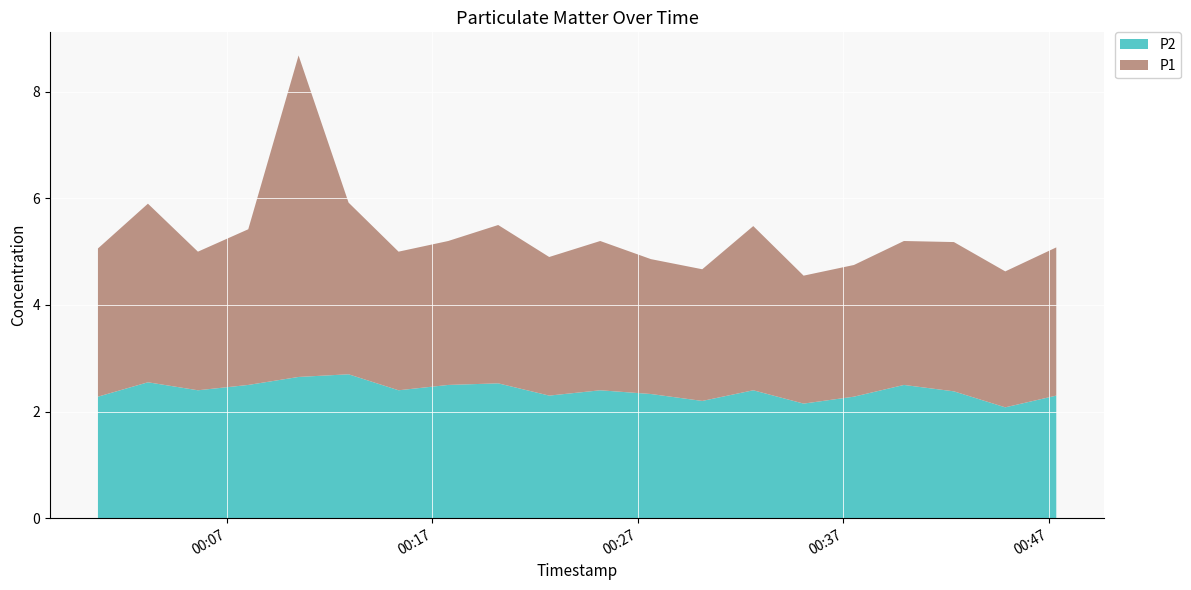

Reading right to left, extract all data points from this chart.

P1: 2.8	2.5	2.8	2.7	2.5	2.4	3.1	2.5	2.5	2.8	2.6	3.0	2.7	2.6	3.2	6.0	2.9	2.6	3.4	2.8
P2: 2.3	2.1	2.4	2.5	2.3	2.1	2.4	2.2	2.3	2.4	2.3	2.5	2.5	2.4	2.7	2.6	2.5	2.4	2.5	2.3